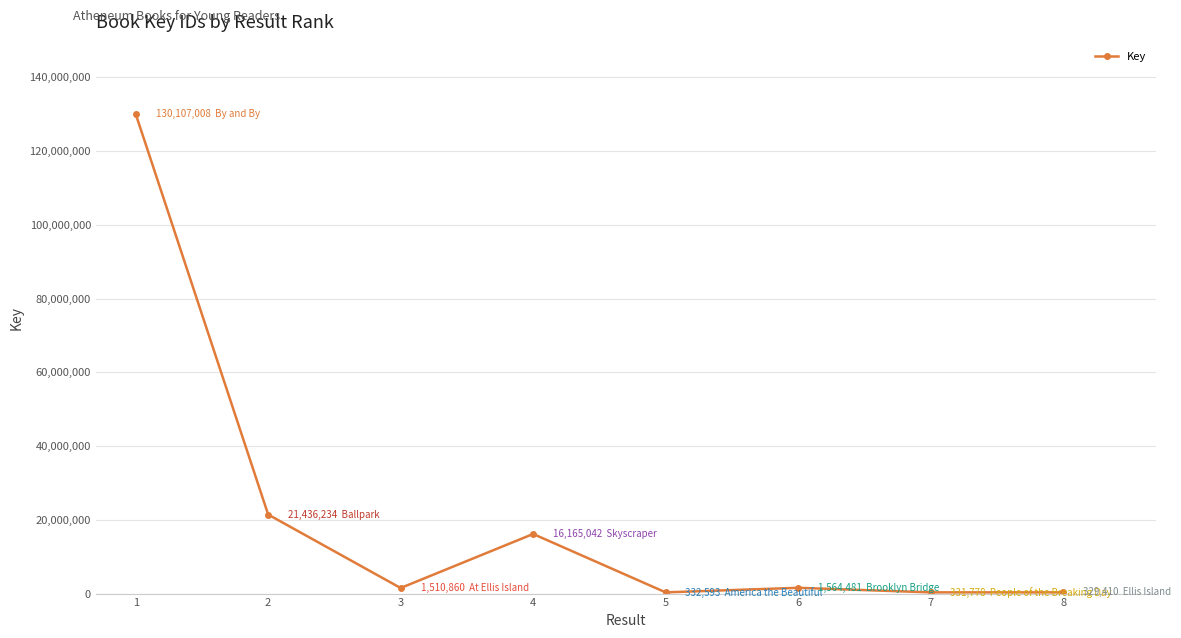

Where is the first local maximum?

4